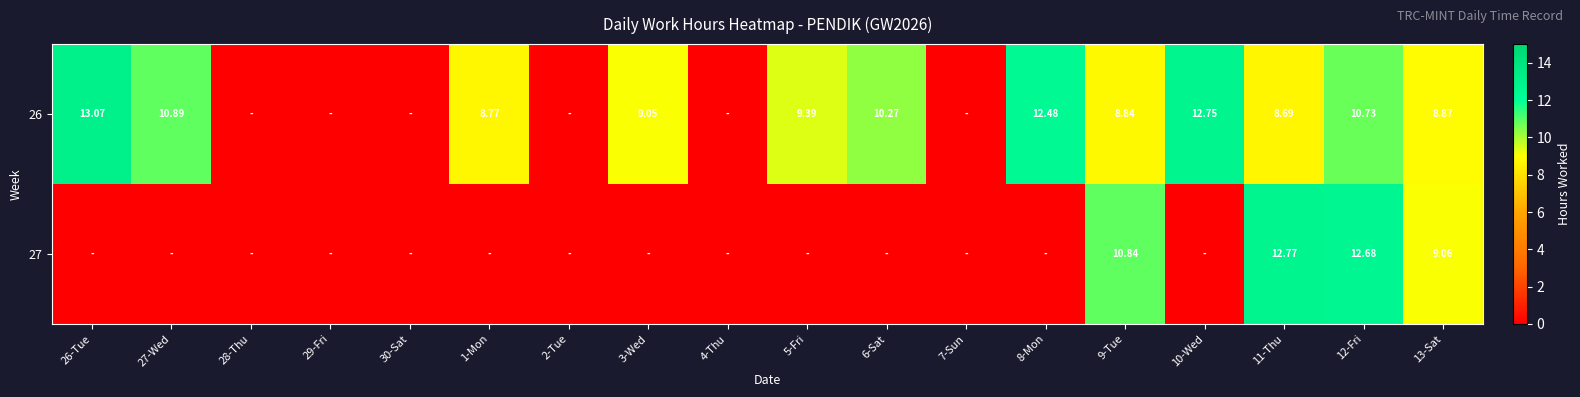

Which series changed the most between 4-Thu and 8-Mon?

26